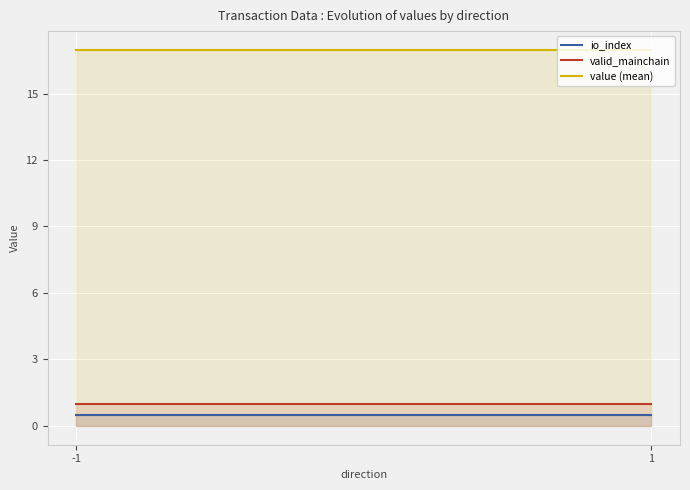

Count the number of data series in this chart.

3